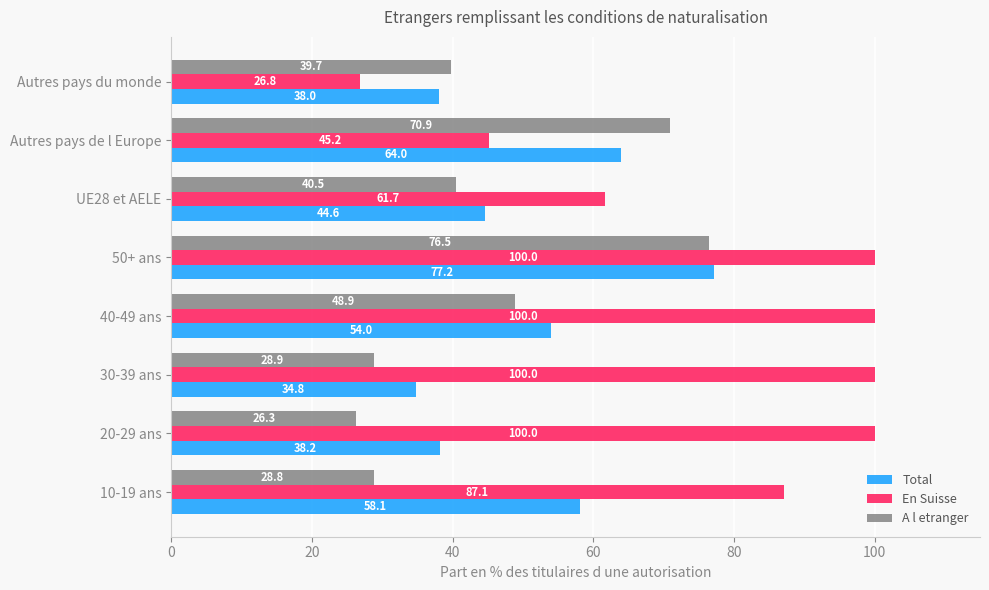

At which label is Total closest to 55?

40-49 ans